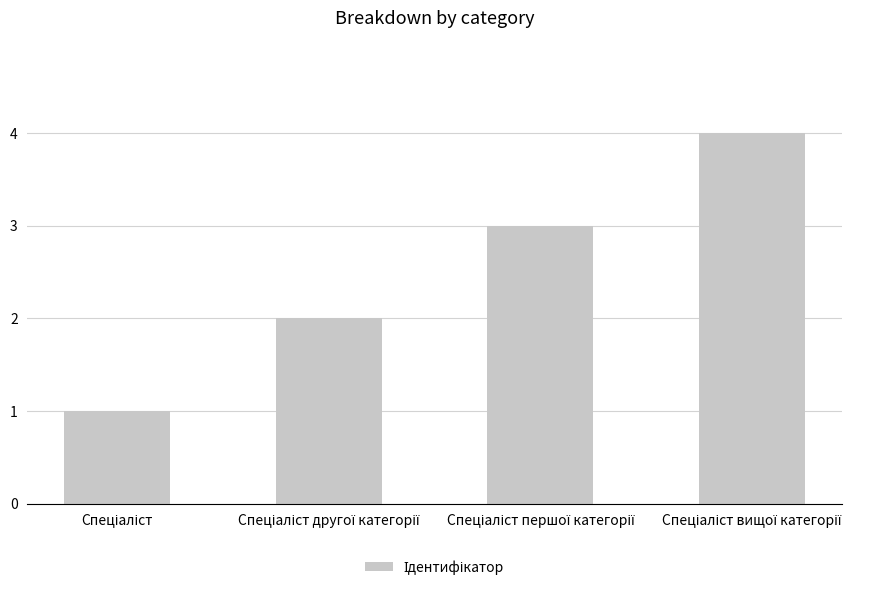

What is the sum of all values?

10